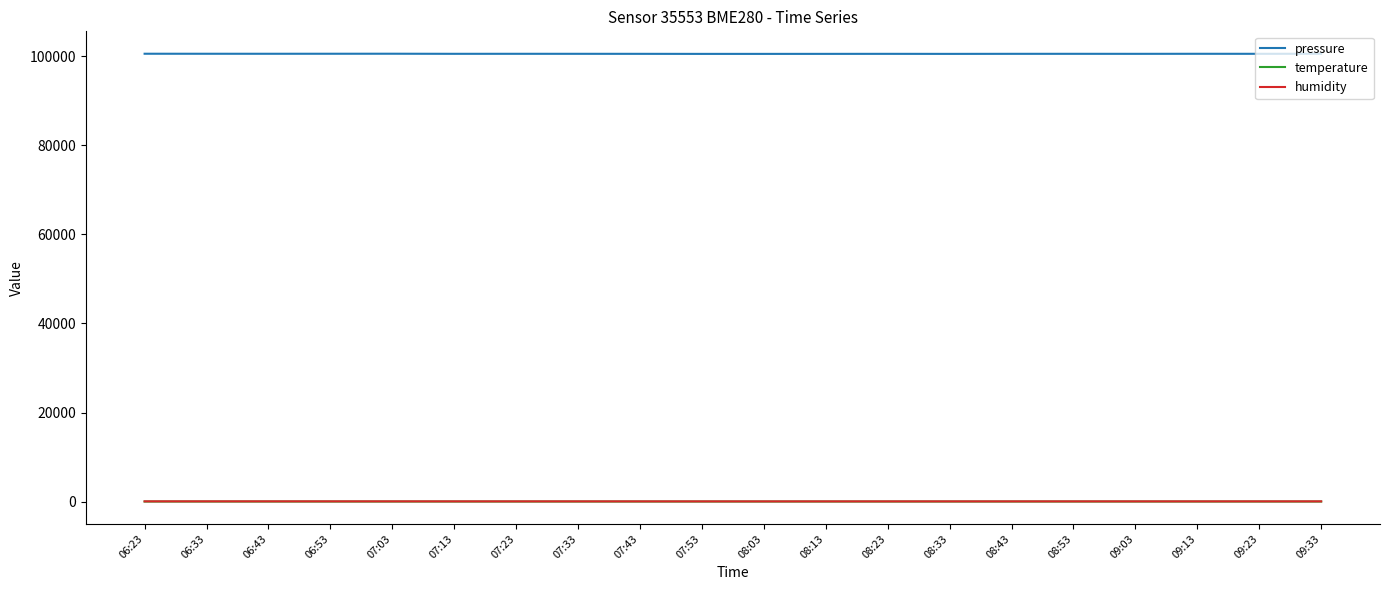

At how many categories does at least one series exceed 28143?

20